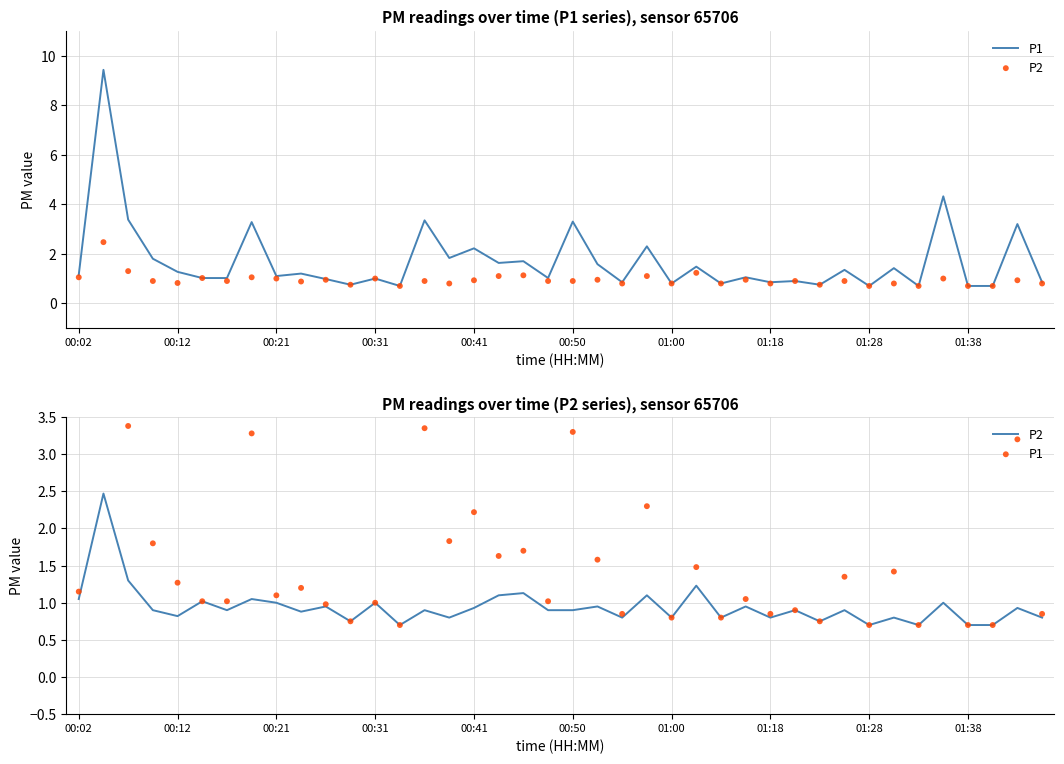

What are all the series names shown in the legend?

P1, P2